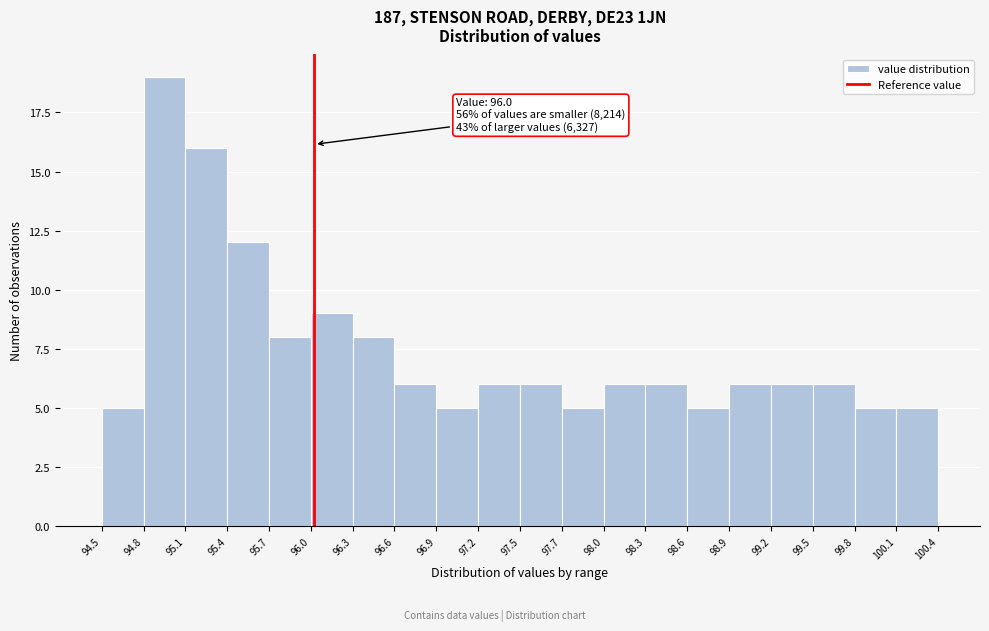

Which range on the x-axis has the tallest bar?

94.8 to 95.1